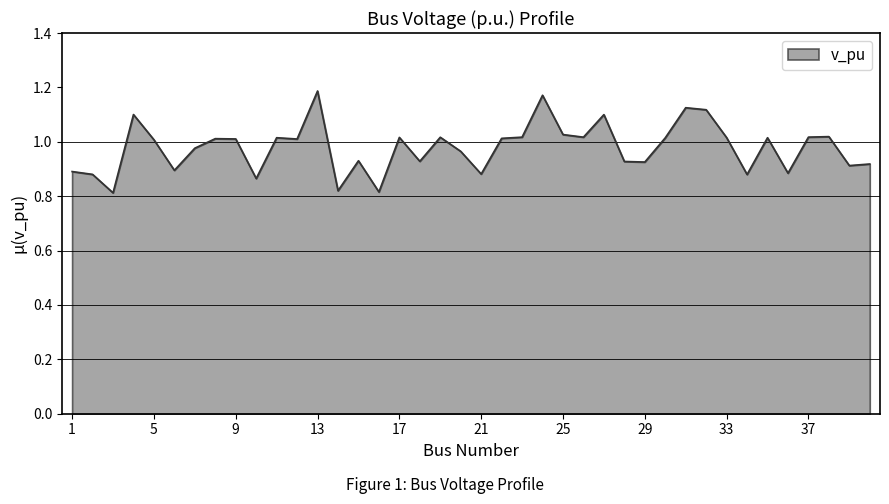

What is the difference between the maximum and minimum values?

0.4